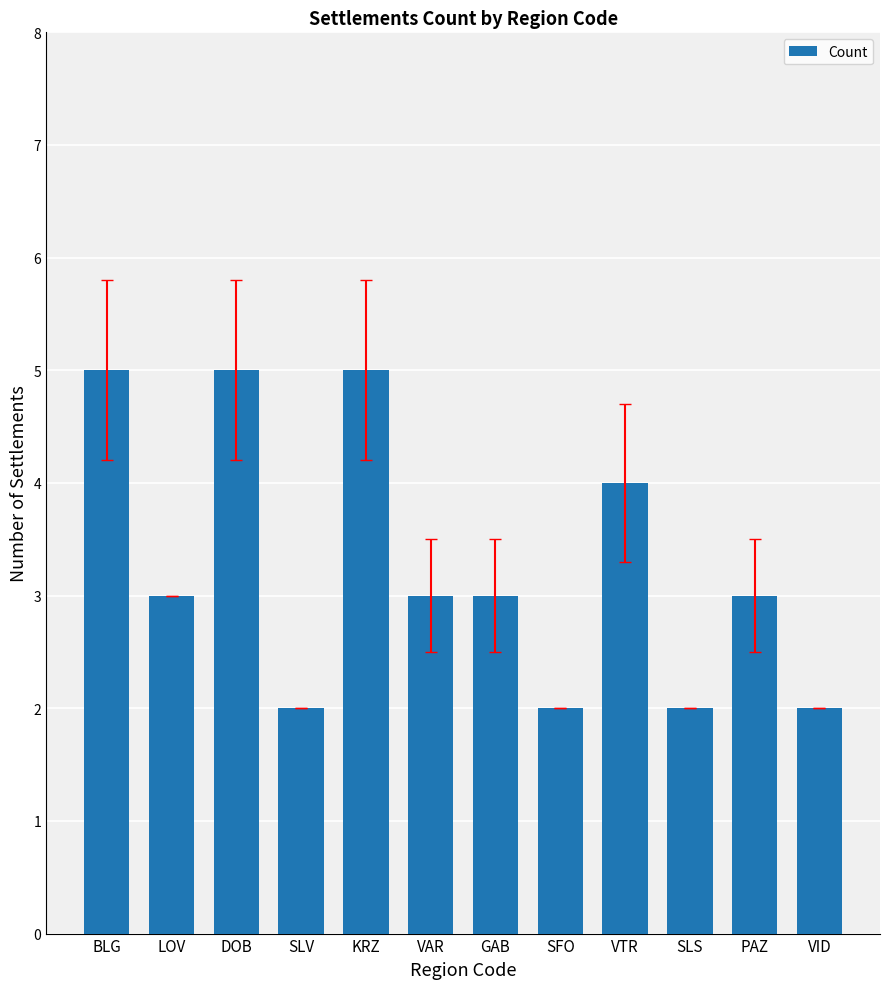

At which label does the data first exceed 3?

BLG